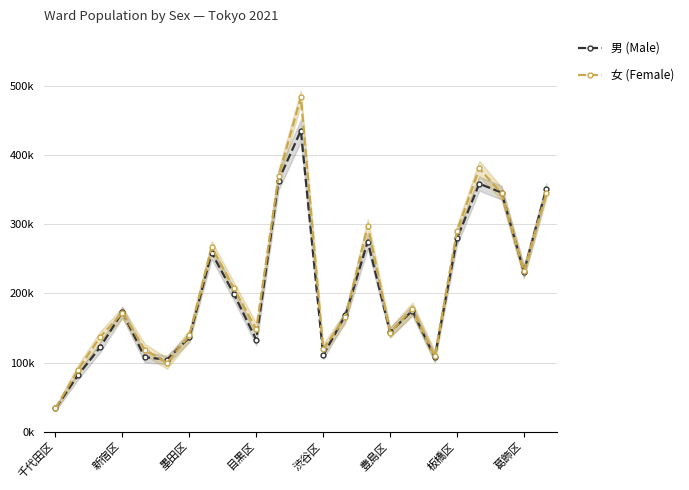

List the series in order of their overall mean, lowest first.

男 (Male), 女 (Female)